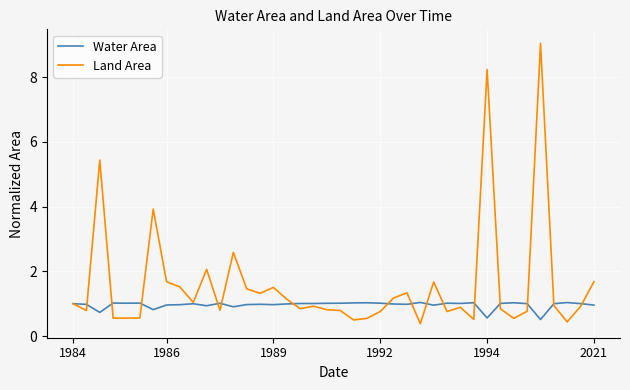

Which series has the largest range (max minus min)?

Land Area